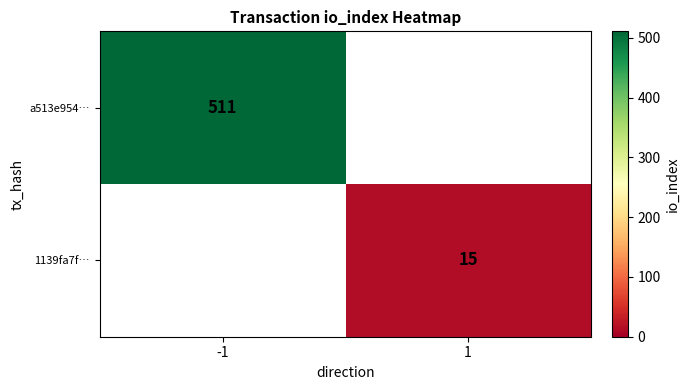

The value of 1139fa7f… at 1 is 15. True or false?

True